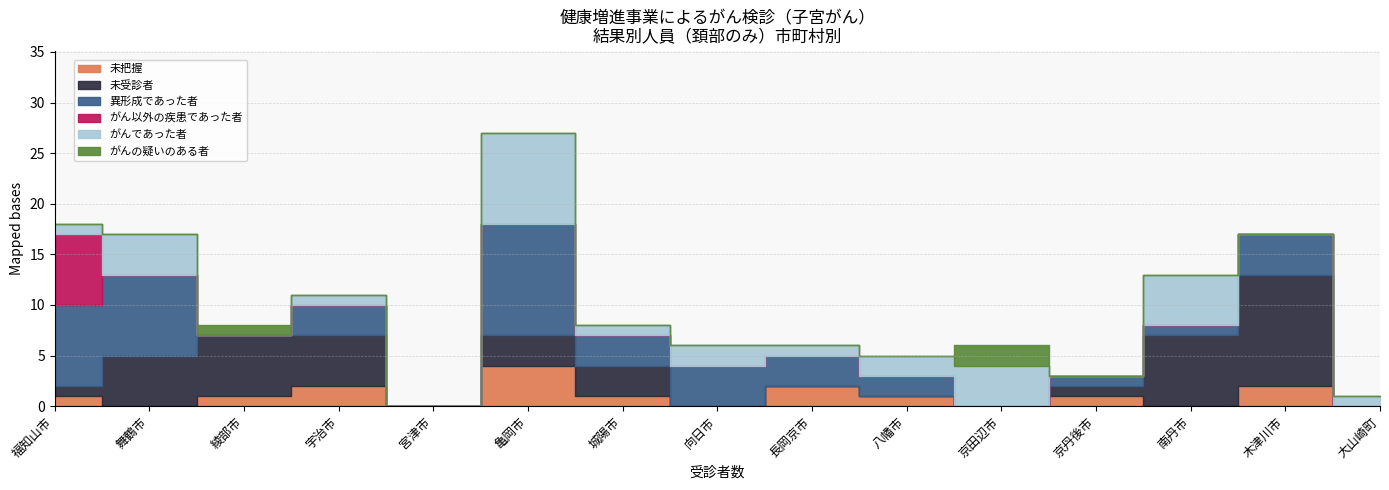

Between 向日市 and 宇治市, which is larger?

宇治市